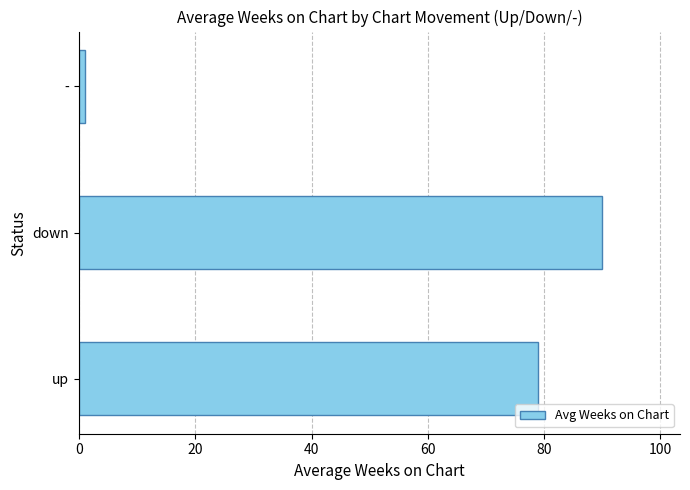

Rank the categories by value from lowest to highest.

-, up, down